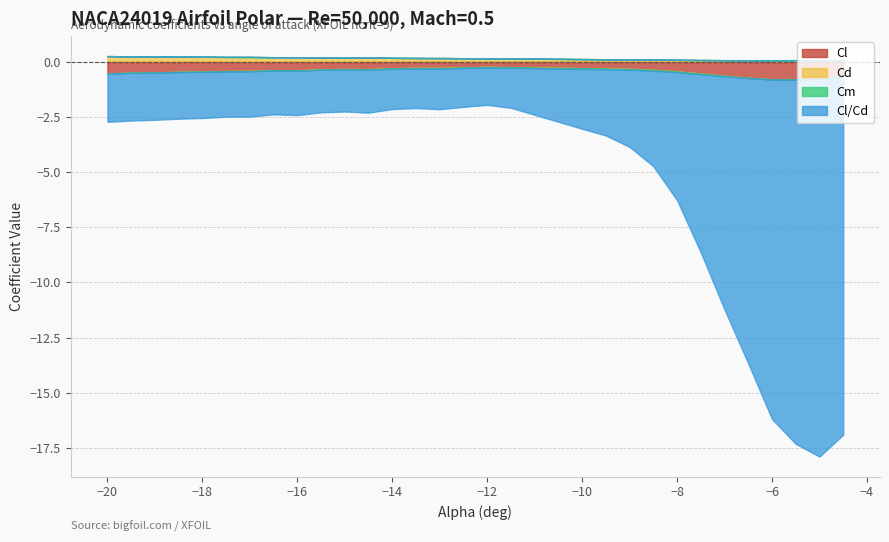

At 0, list the series in order from smallest to largest.

Cm, Cl, Cl/Cd, Cd